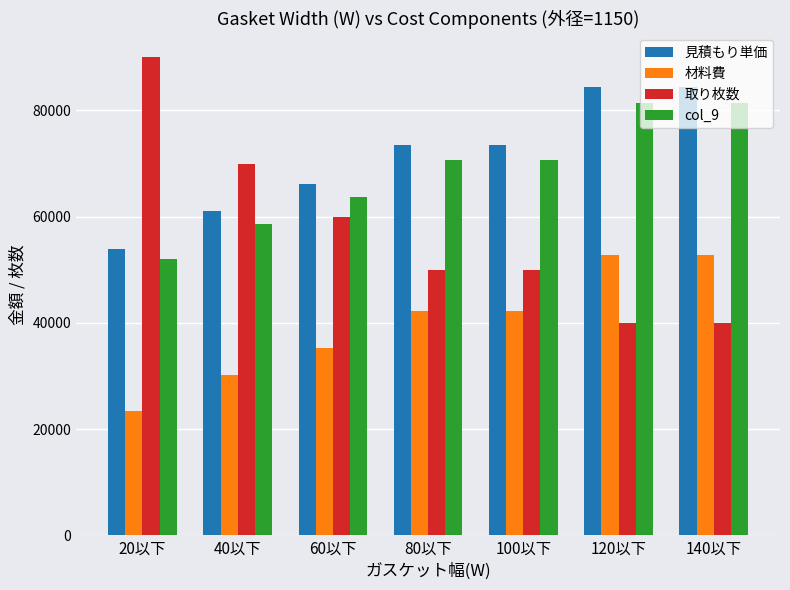

How many 取り枚数 values are between 40000 and 70000?

6